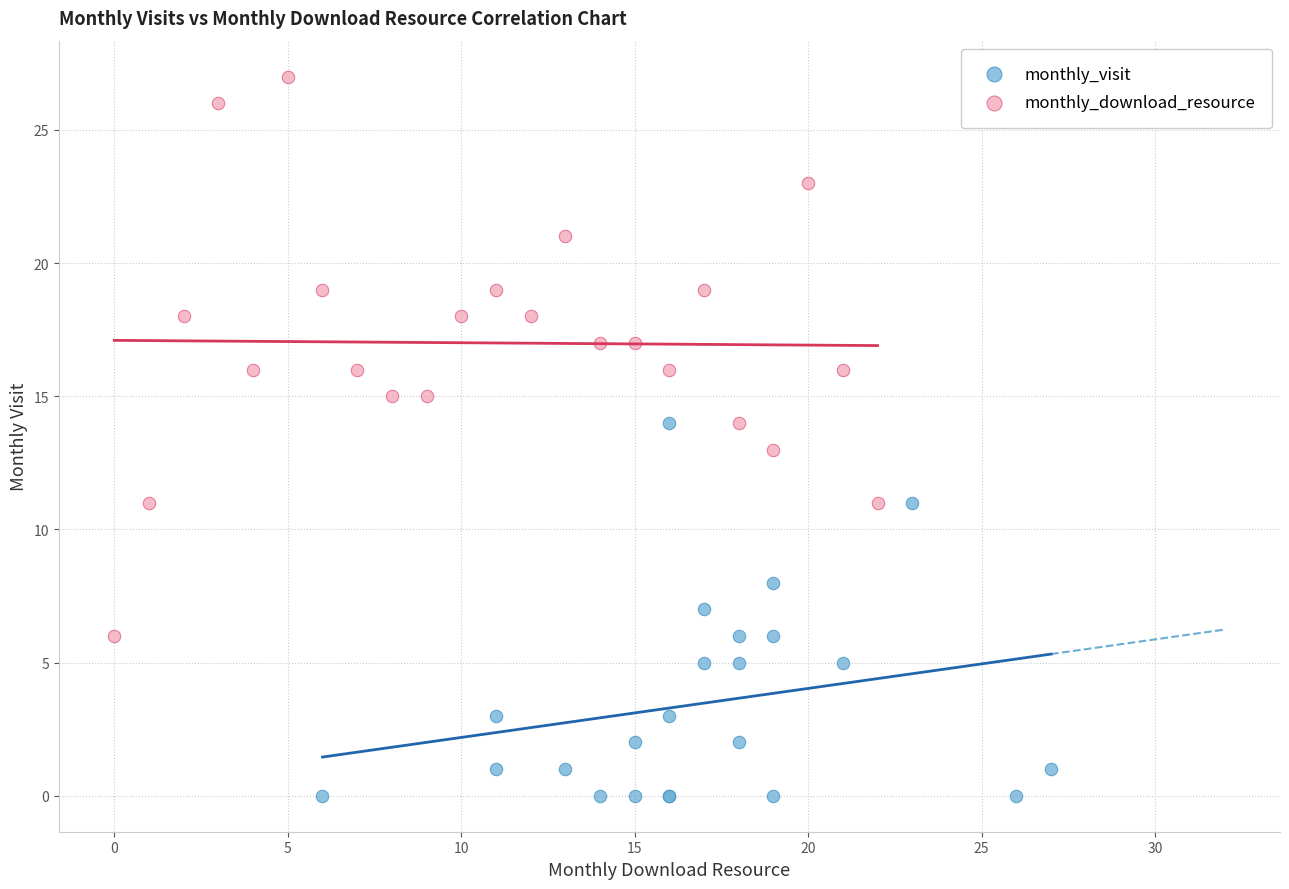

Which series contains the lowest Y value?

monthly_visit